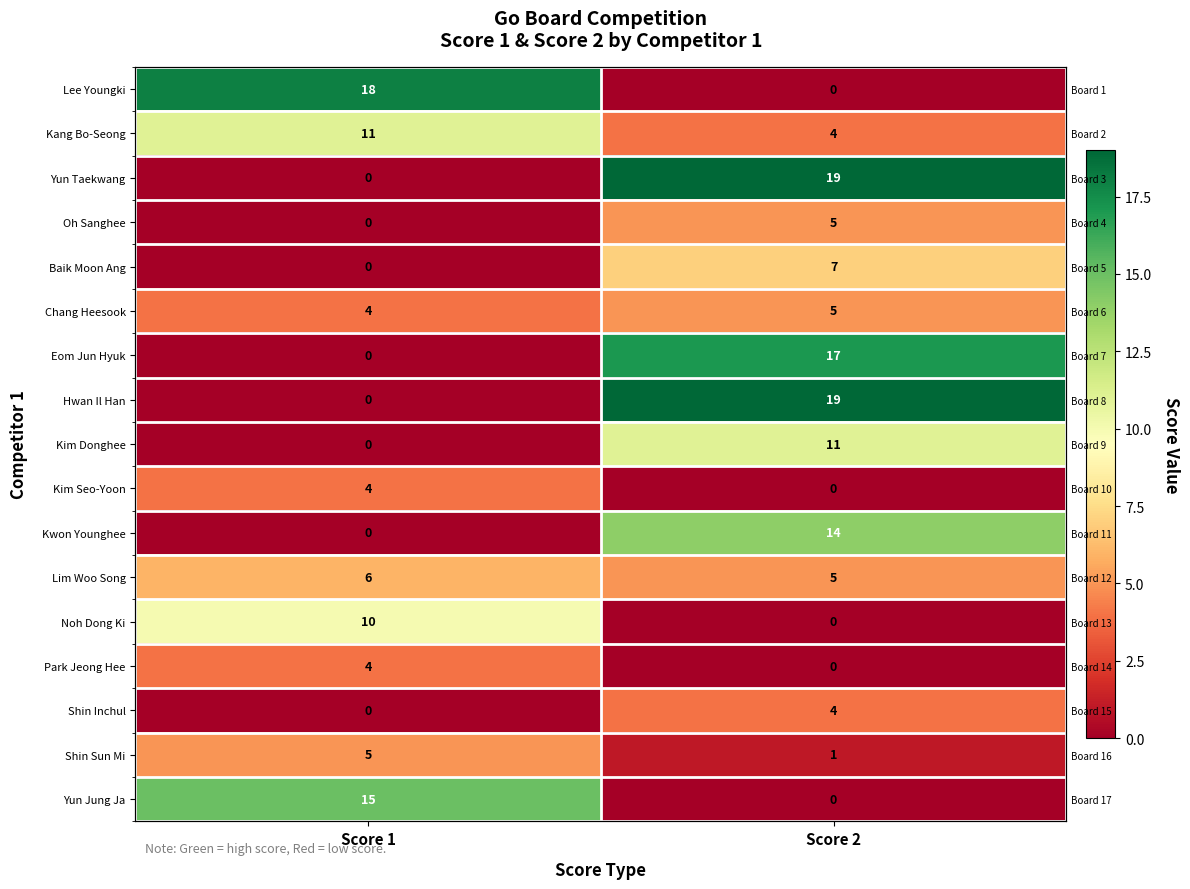

What is the maximum value shown in the chart?

19